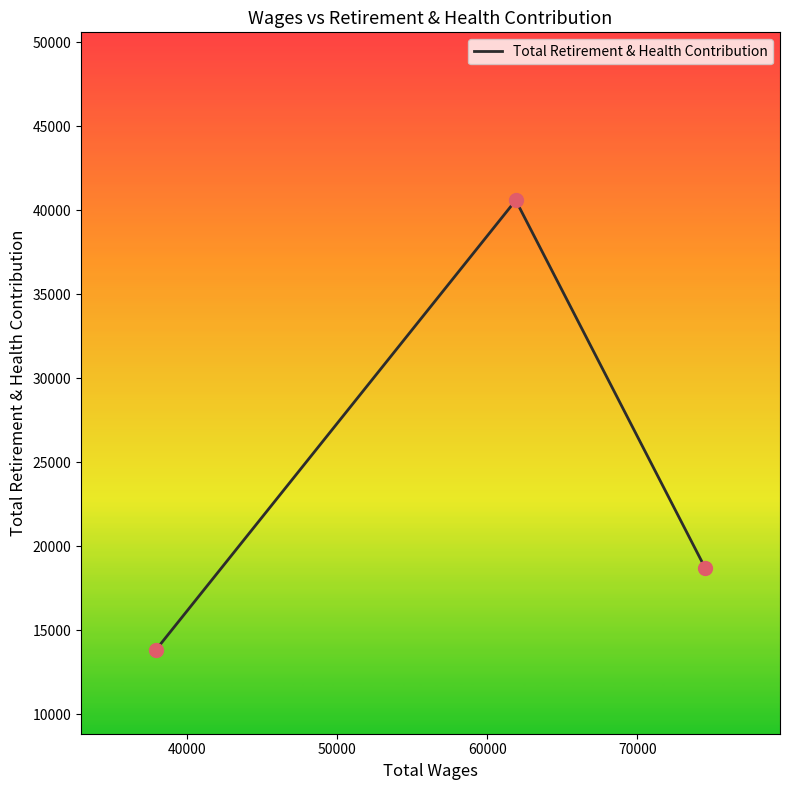

What is the minimum value shown in the chart?

13833